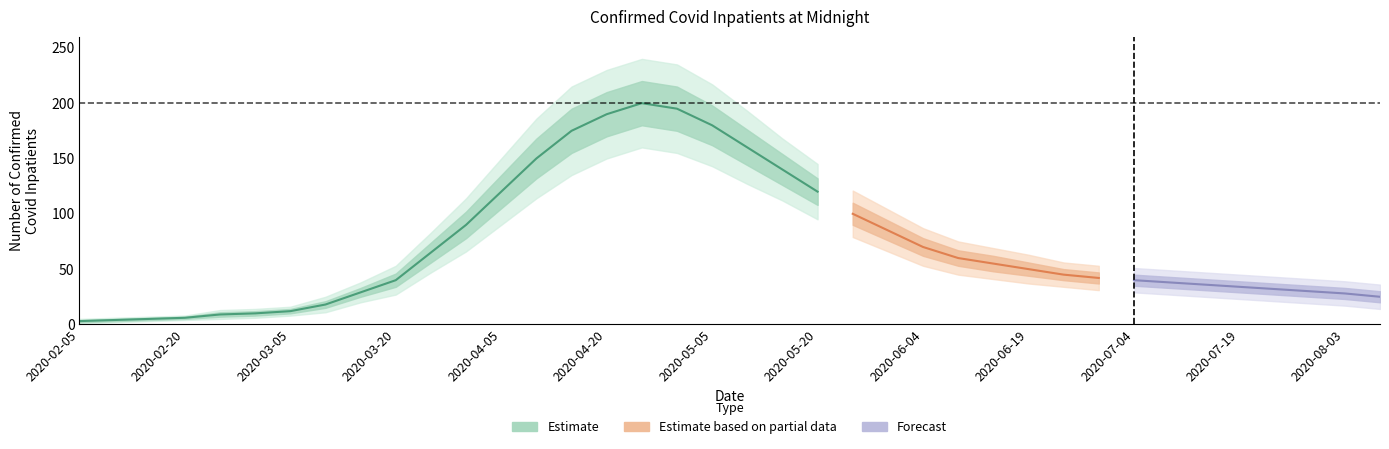

Rank the categories by value from highest to lowest.

2020-04-25, 2020-04-30, 2020-04-20, 2020-05-05, 2020-04-15, 2020-05-10, 2020-04-10, 2020-05-15, 2020-04-05, 2020-05-20, 2020-05-25, 2020-03-30, 2020-05-30, 2020-06-04, 2020-03-25, 2020-06-09, 2020-06-14, 2020-06-19, 2020-06-24, 2020-06-29, 2020-03-20, 2020-07-04, 2020-07-09, 2020-07-14, 2020-07-19, 2020-07-24, 2020-07-29, 2020-03-15, 2020-08-03, 2020-08-08, 2020-03-10, 2020-03-05, 2020-03-01, 2020-02-25, 2020-02-20, 2020-02-15, 2020-02-10, 2020-02-05